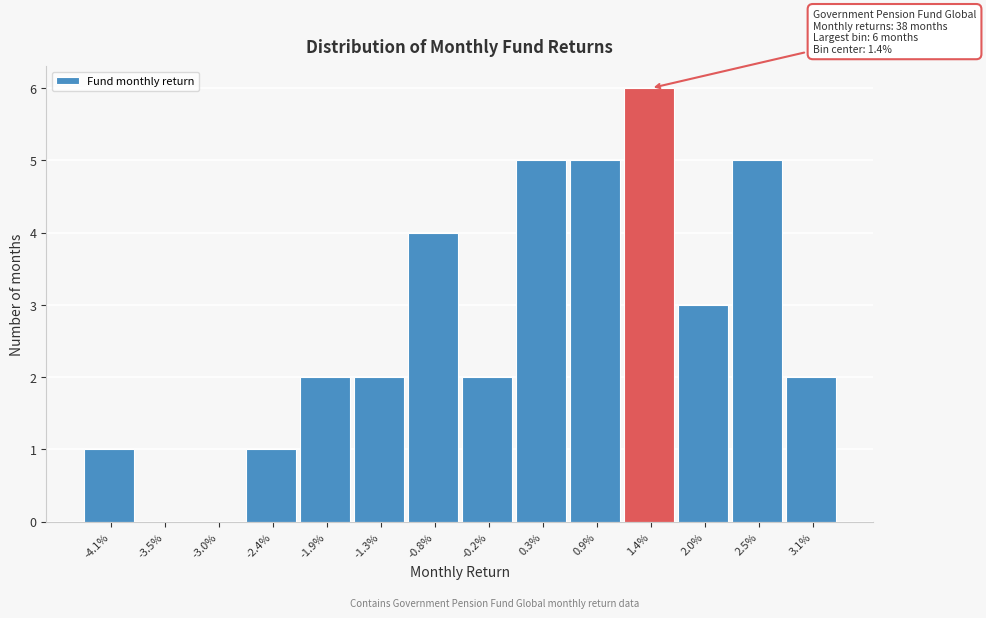

Reading left to right, list all the values displayed in this chart.

-4.1%=1	-3.5%=0	-3.0%=0	-2.4%=1	-1.9%=2	-1.3%=2	-0.8%=4	-0.2%=2	0.3%=5	0.9%=5	1.4%=6	2.0%=3	2.5%=5	3.1%=2